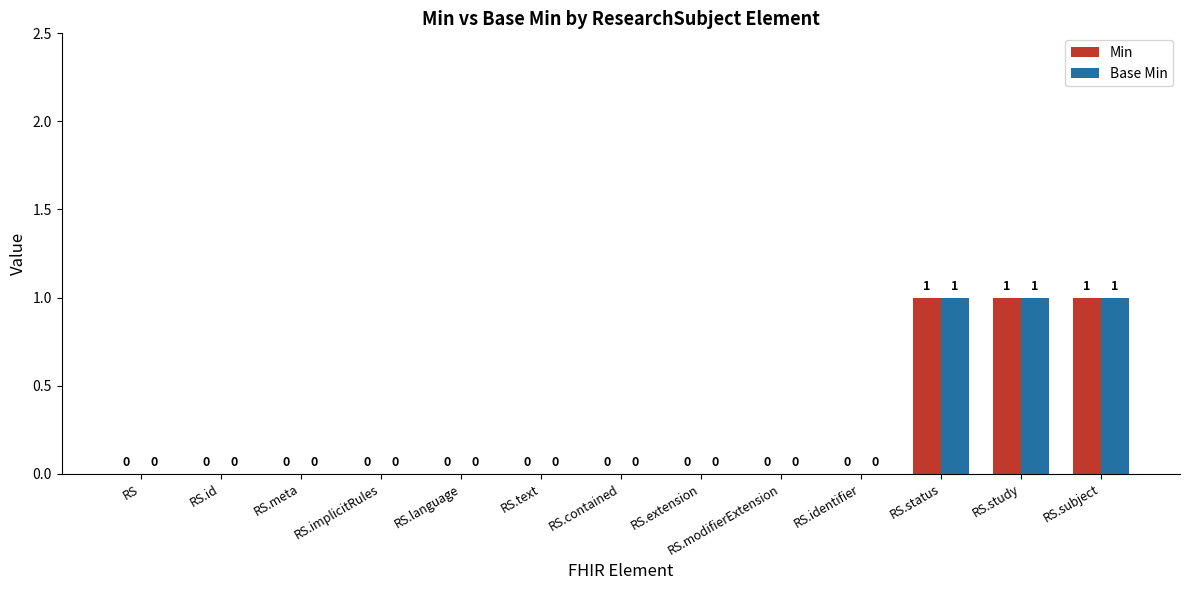

The value of Base Min at RS.language is 0. True or false?

True